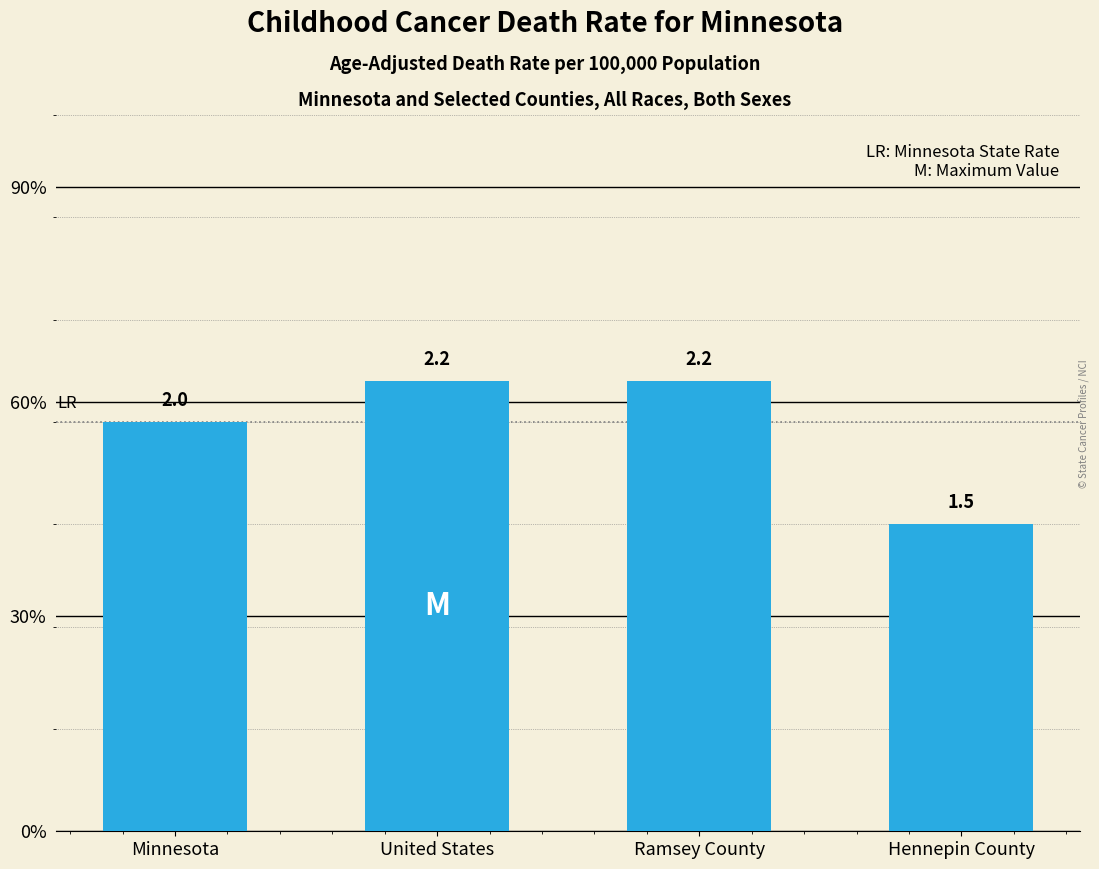

True or false: the data shows 2.2 at Ramsey County.

True